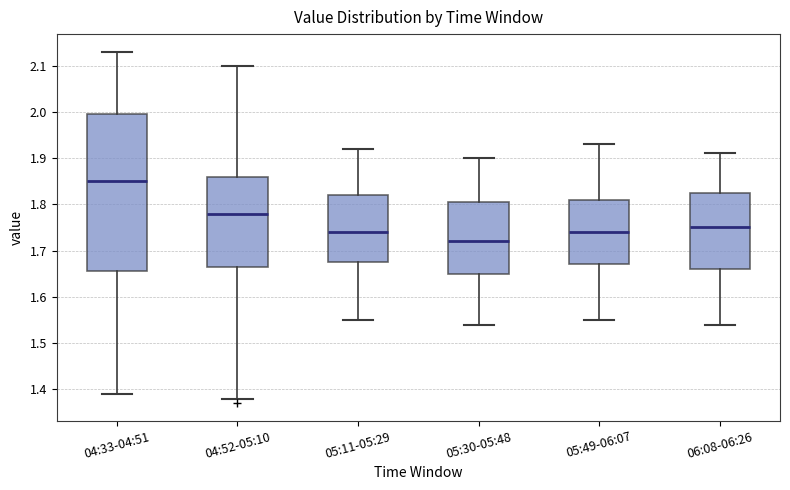

Which box's median line is the highest?

04:33-04:51